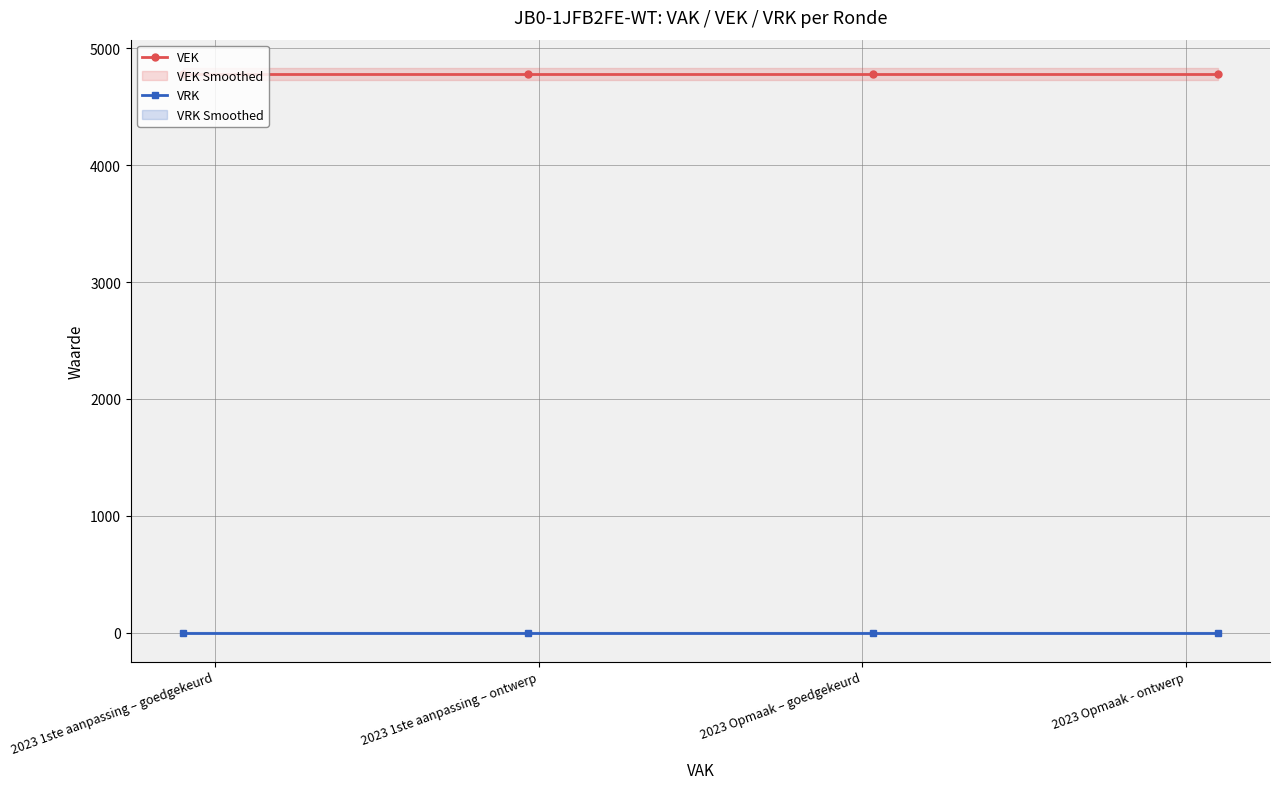

List the labels in order of VRK value, largest first.

2023 1ste aanpassing – goedgekeurd, 2023 1ste aanpassing – ontwerp, 2023 Opmaak – goedgekeurd, 2023 Opmaak - ontwerp